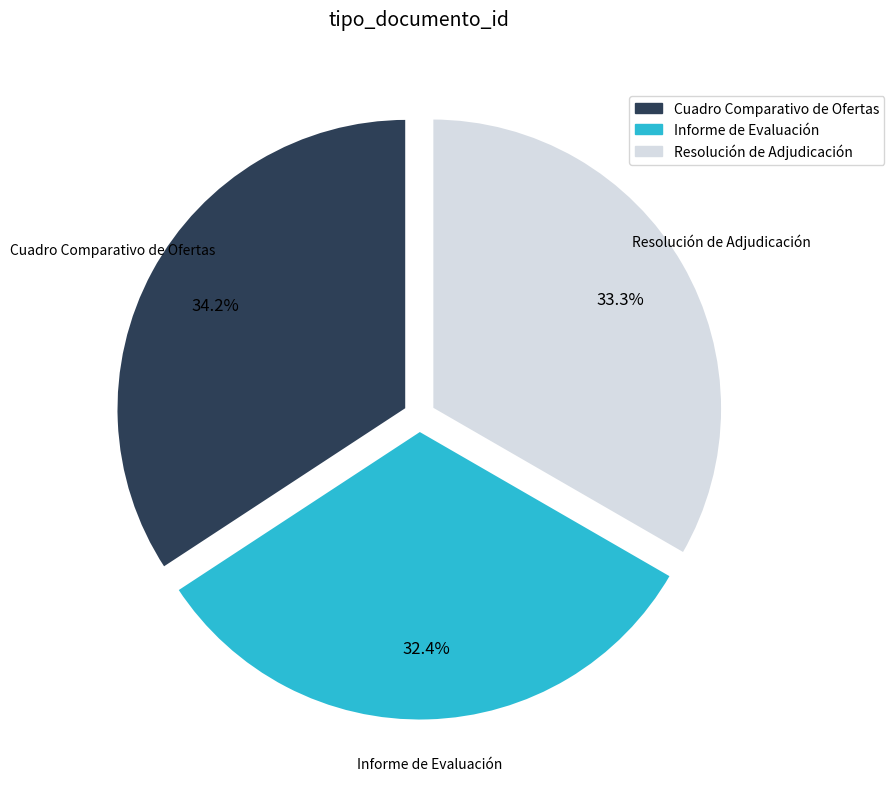

Which slice is the smallest?

Informe de Evaluación